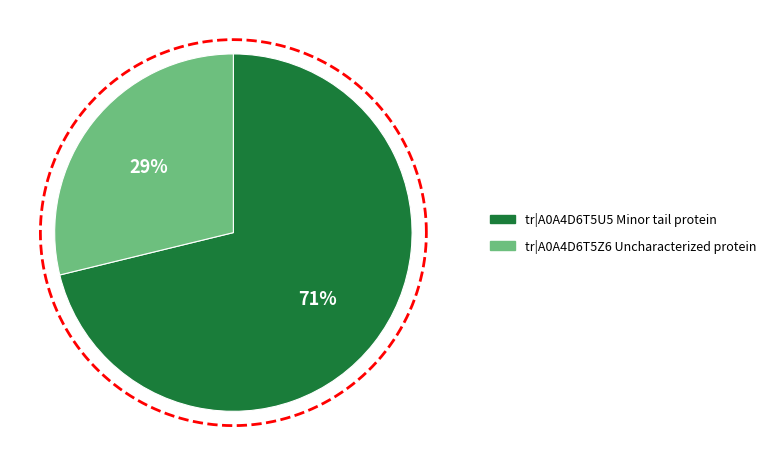

Is it true that tr|A0A4D6T5U5 Minor tail protein is 71% of the pie?

True